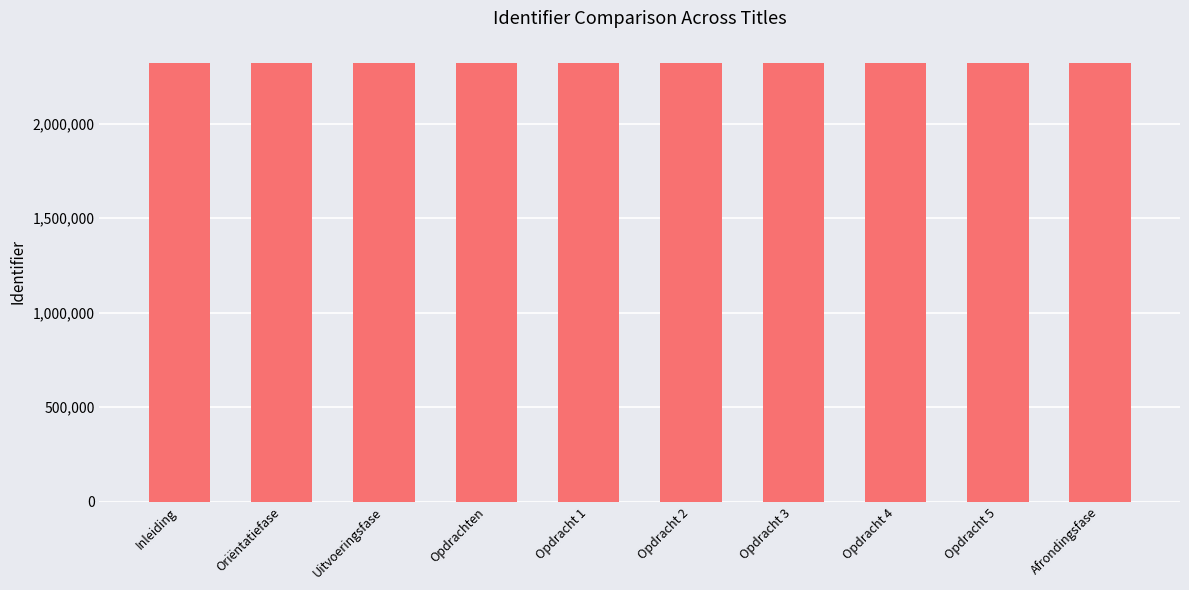

What is the label of the 3rd bar from the left?

Uitvoeringsfase